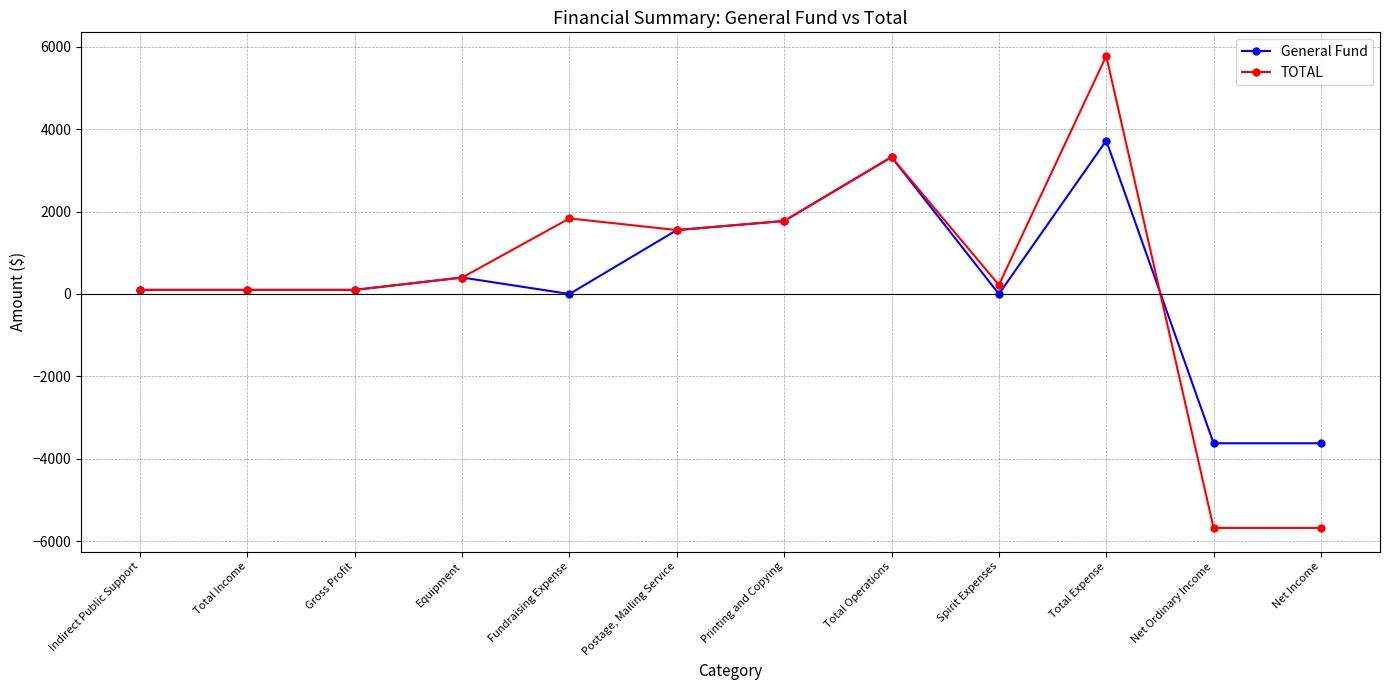

What is the value of the General Fund point at the 4th from the left?

400.0